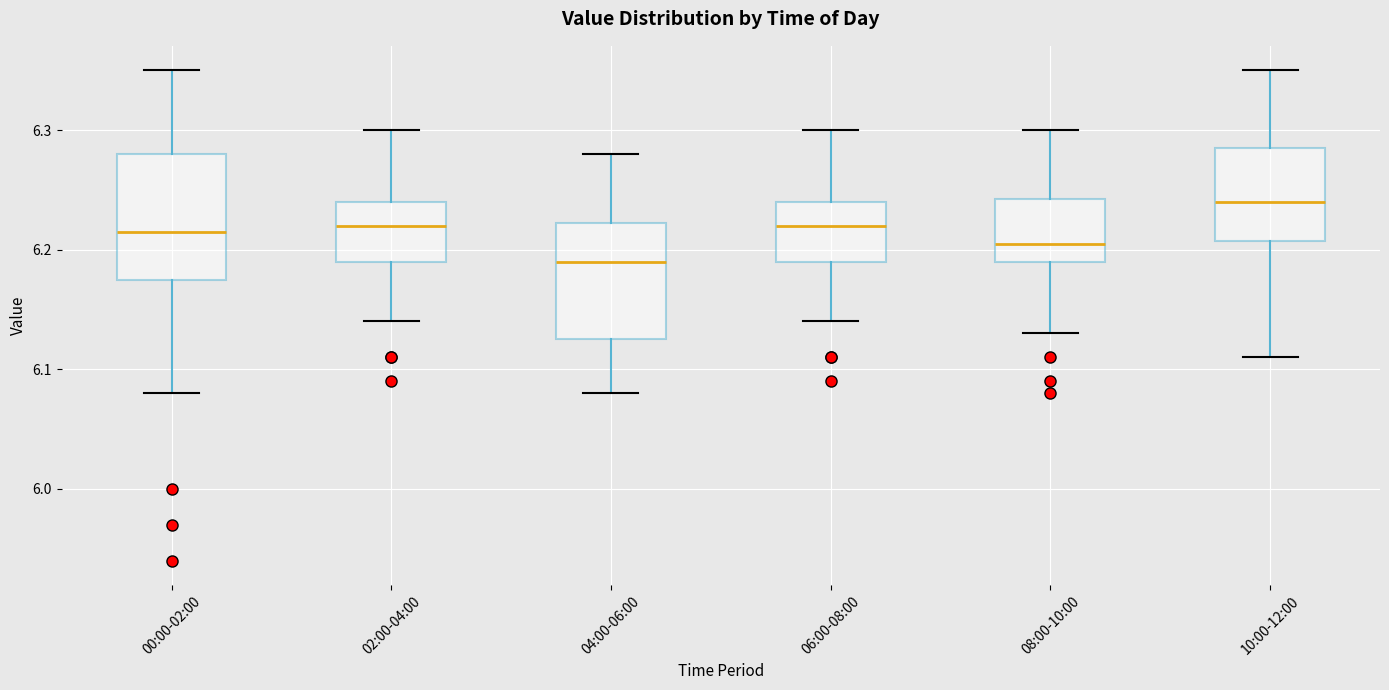

Reading left to right, read every box against the y-axis: the position of its median line, the range the box covers, and the ends of its whiskers. The values are not printed on the chart, so give them approximately, as read against the axis.

00:00-02:00: median 6.22, box 6.18 to 6.28, whiskers 6.08 to 6.35
02:00-04:00: median 6.22, box 6.19 to 6.24, whiskers 6.14 to 6.30
04:00-06:00: median 6.19, box 6.13 to 6.22, whiskers 6.08 to 6.28
06:00-08:00: median 6.22, box 6.19 to 6.24, whiskers 6.14 to 6.30
08:00-10:00: median 6.21, box 6.19 to 6.24, whiskers 6.13 to 6.30
10:00-12:00: median 6.24, box 6.21 to 6.29, whiskers 6.11 to 6.35